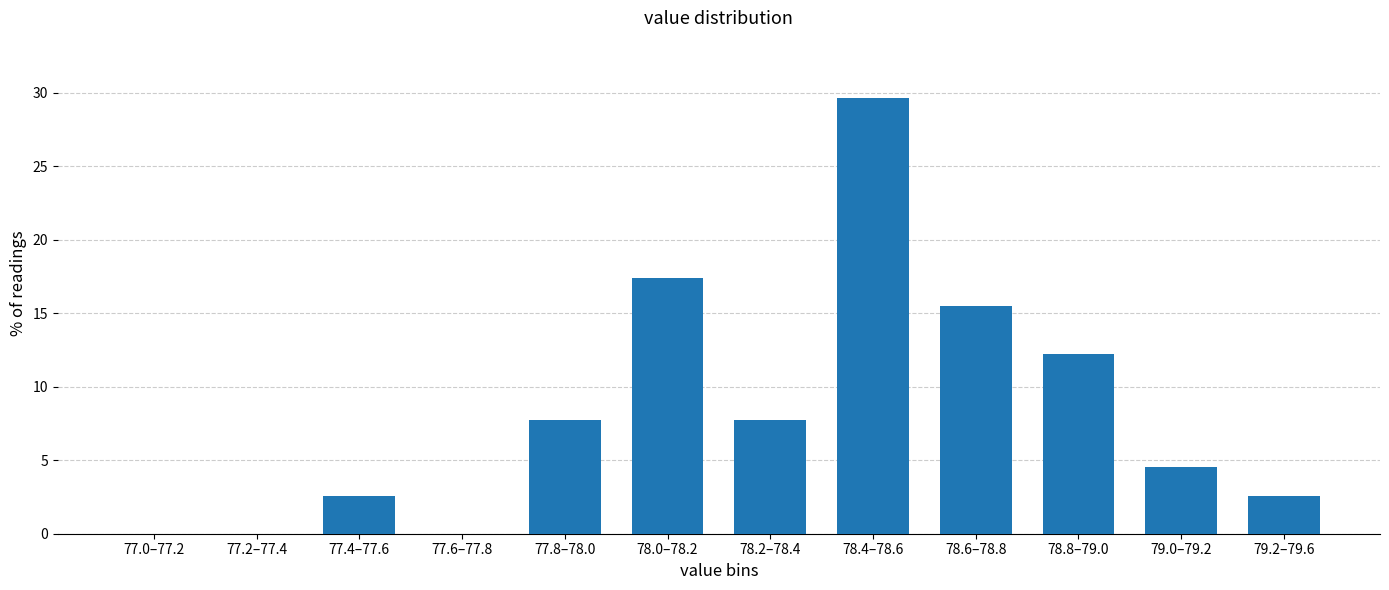

Reading left to right, what are all the values shown in this chart?

77.0–77.2=0.0	77.2–77.4=0.0	77.4–77.6=2.6	77.6–77.8=0.0	77.8–78.0=7.7	78.0–78.2=17.4	78.2–78.4=7.7	78.4–78.6=29.7	78.6–78.8=15.5	78.8–79.0=12.3	79.0–79.2=4.5	79.2–79.6=2.6